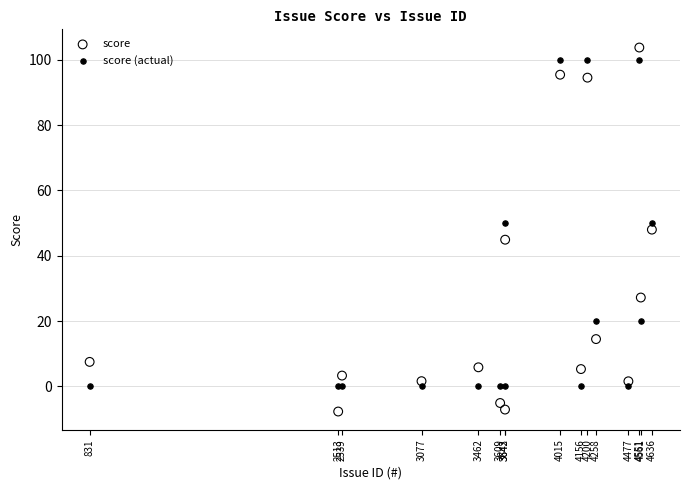

Which series has the largest Y range (max minus min)?

score